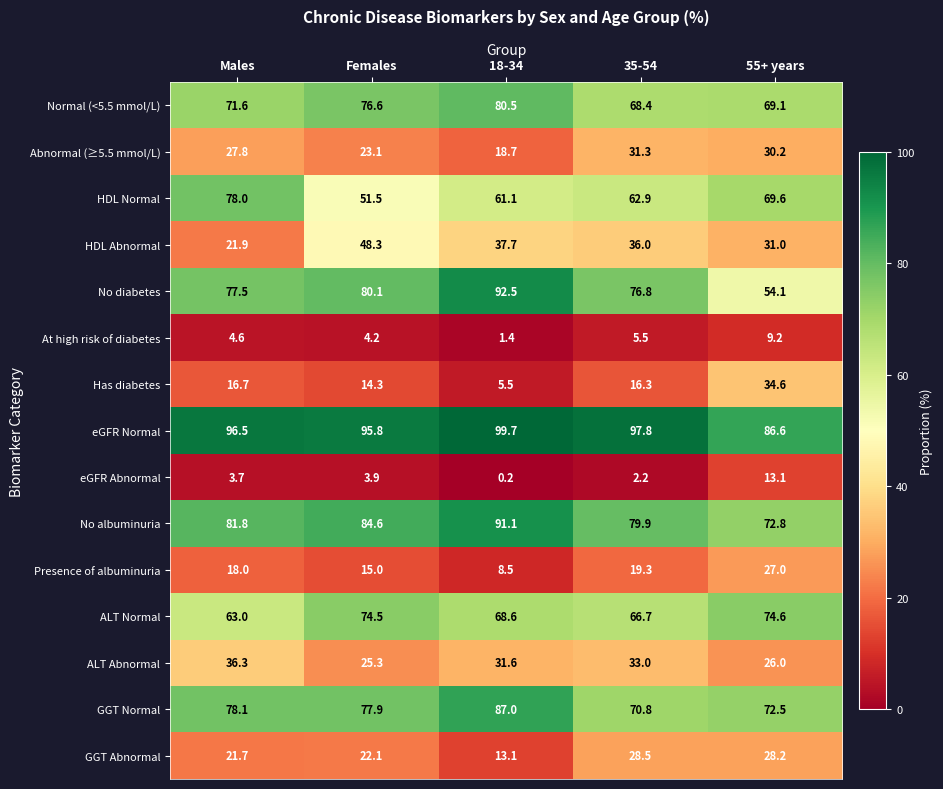

What value does the eGFR Abnormal series have at Males?

3.7